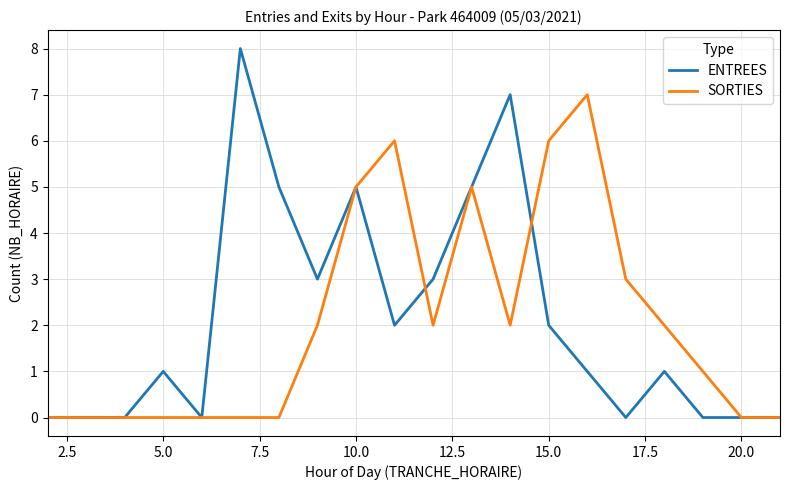

How many lines are shown in the chart?

2